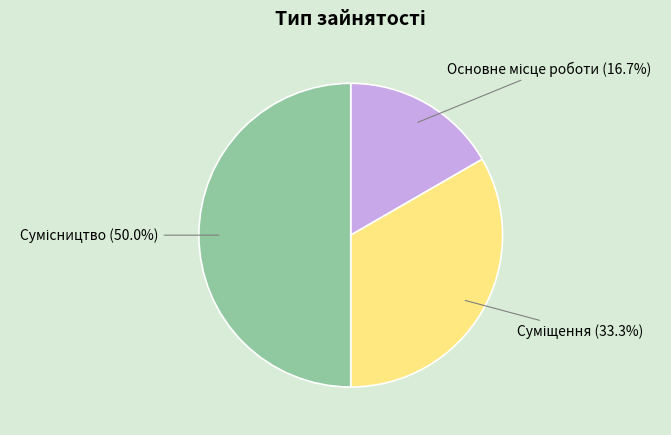

What percentage is the Суміщення slice, to the nearest percent?

33%